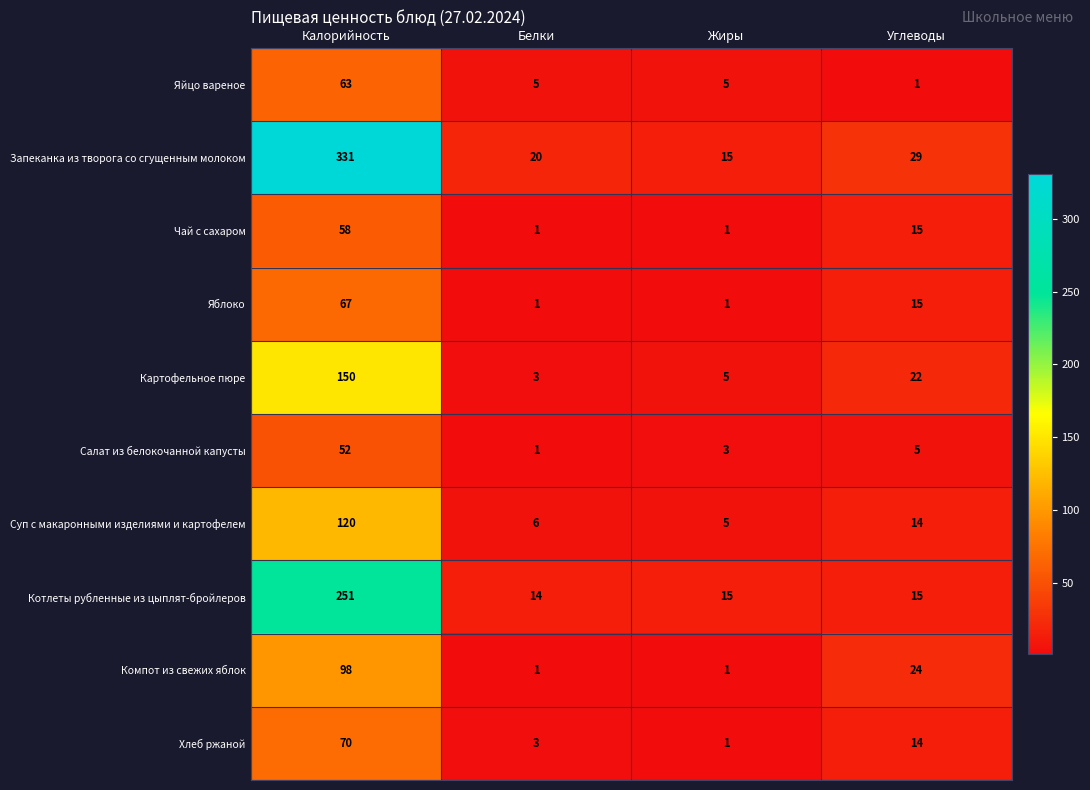

What is the difference between the highest and lowest values at Жиры?

14